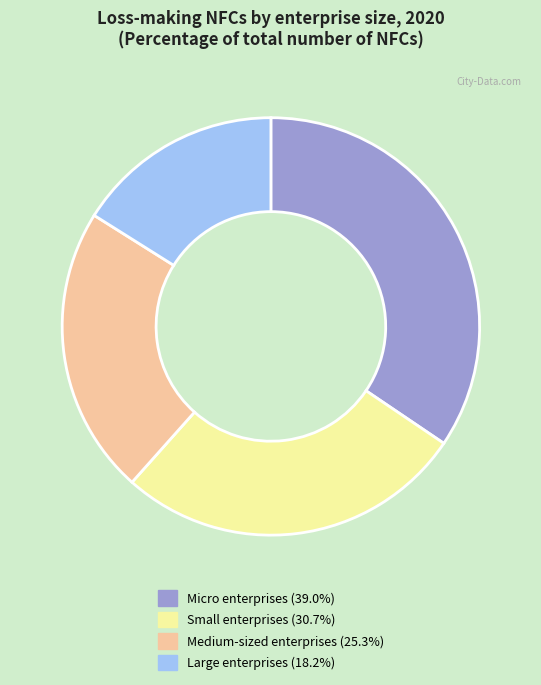

How many slices are in this pie chart?

4